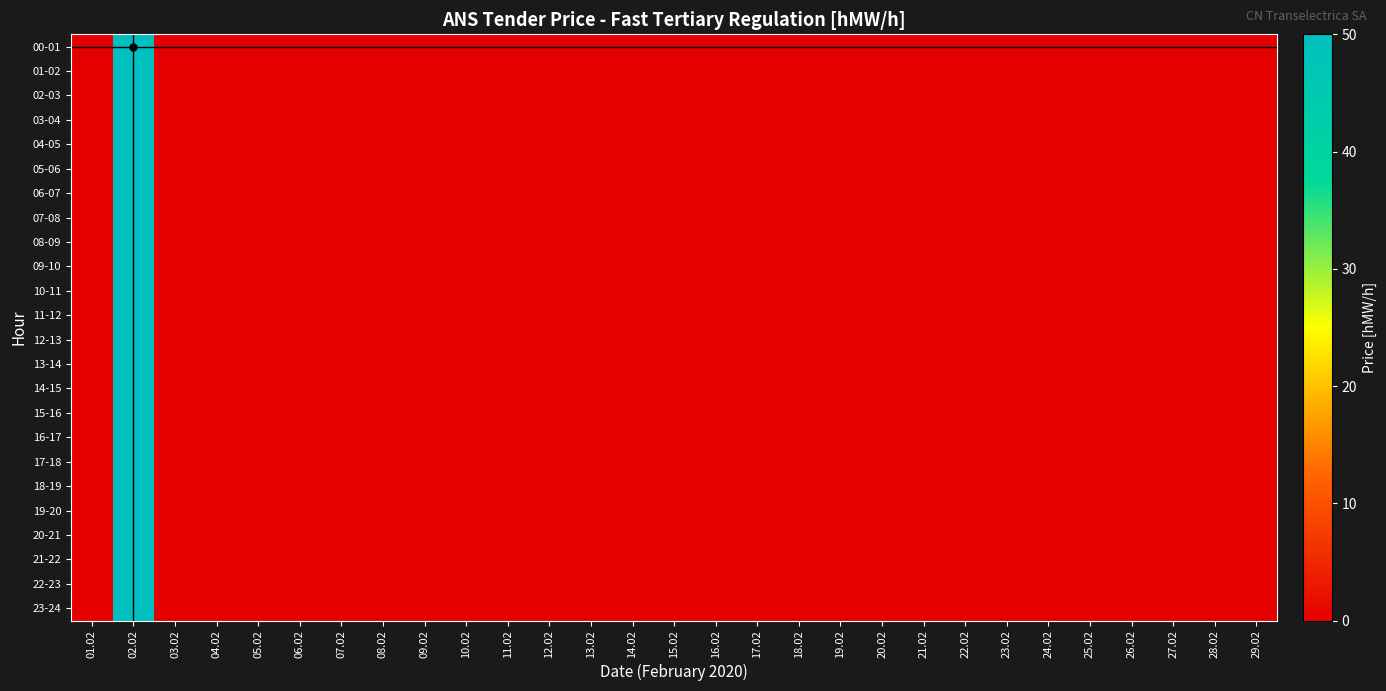

At 08.02, list the series in order from largest to smallest.

00-01, 01-02, 02-03, 03-04, 04-05, 05-06, 06-07, 07-08, 08-09, 09-10, 10-11, 11-12, 12-13, 13-14, 14-15, 15-16, 16-17, 17-18, 18-19, 19-20, 20-21, 21-22, 22-23, 23-24